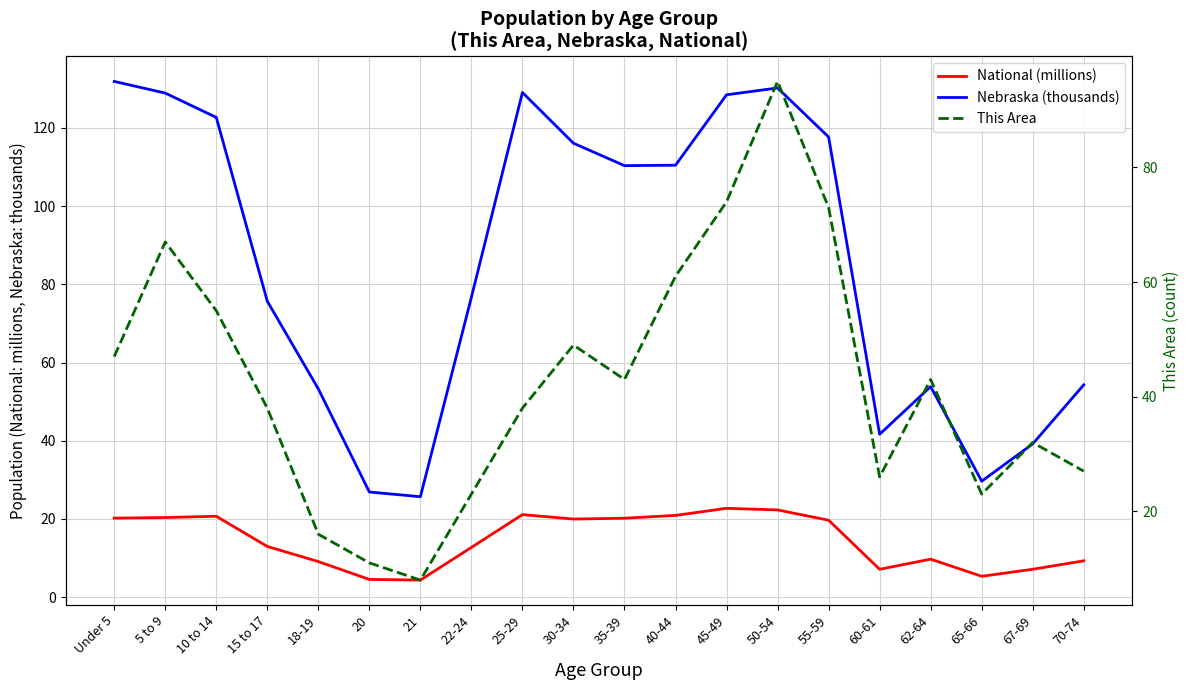

True or false: Nebraska (thousands) has more than 1 interior local peaks.

True